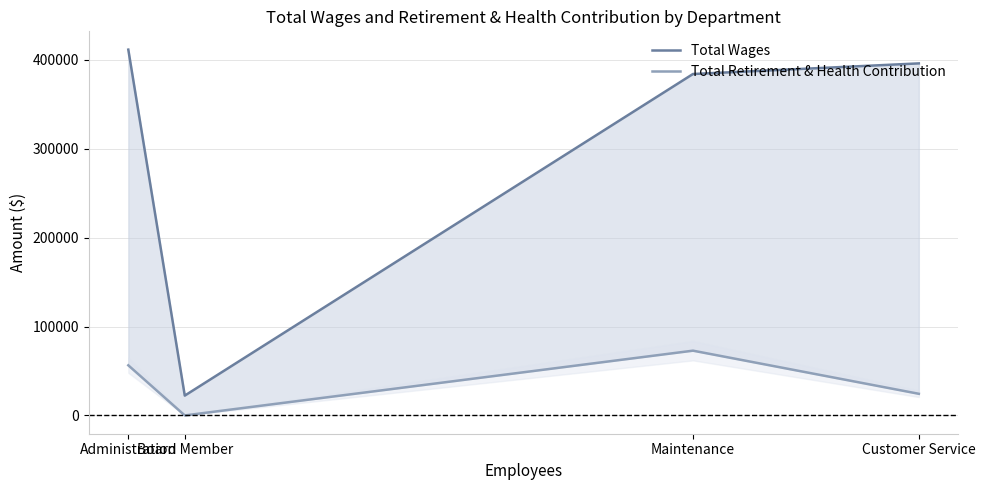

Reading left to right, what are all the values shown in this chart?

Total Wages: Administration=411448	Board Member=22300	Maintenance=384025	Customer Service=395965
Total Retirement & Health Contribution: Administration=56379	Board Member=0	Maintenance=72844	Customer Service=24345